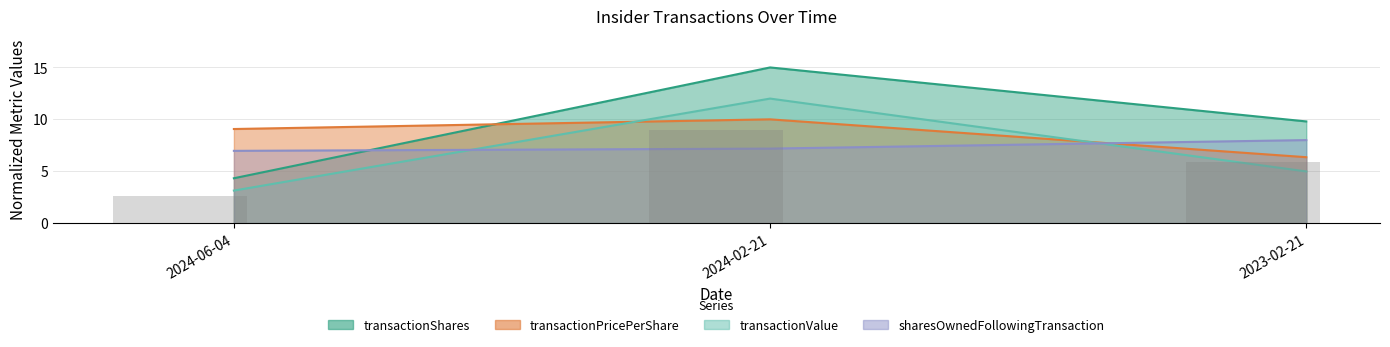

Is it true that sharesOwnedFollowingTransaction equals 7.0 at 2024-06-04?

True